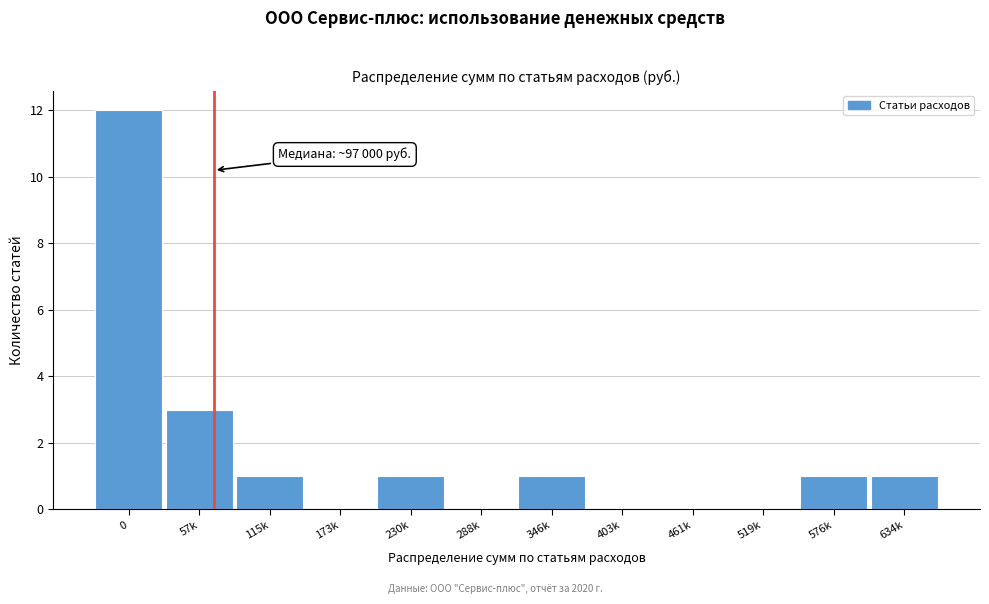

Reading left to right, list all the values displayed in this chart.

0=12	57k=3	115k=1	173k=0	230k=1	288k=0	346k=1	403k=0	461k=0	519k=0	576k=1	634k=1